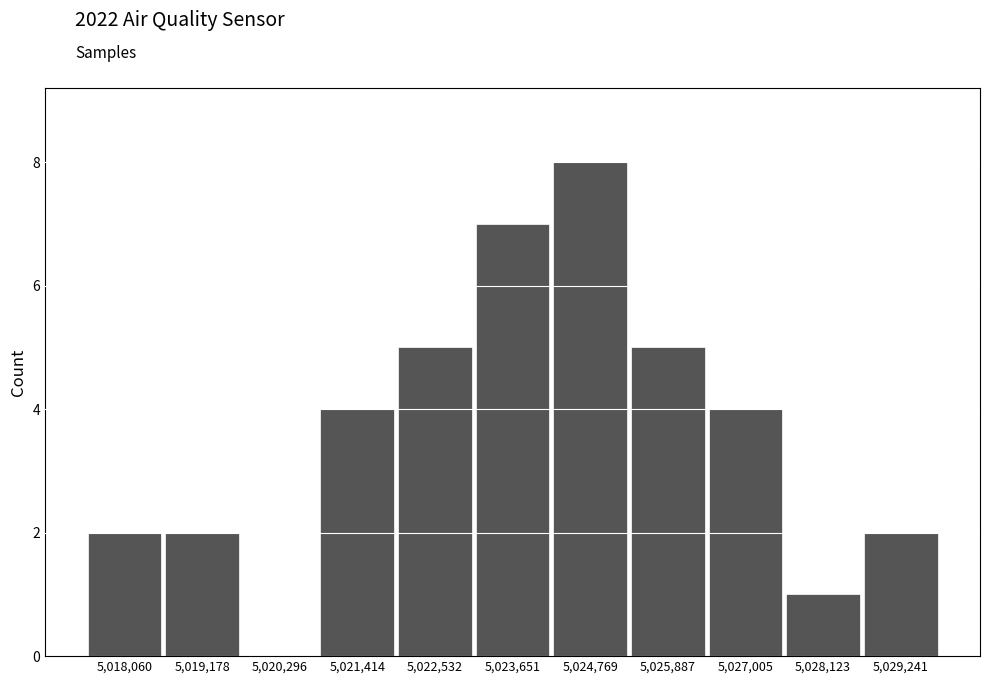

How tall is the bar that spans 5022000 to 5023000 on the x-axis? Neither the bar edges nor the heights are printed on the chart, so give them approximately, as read against the axes.

5